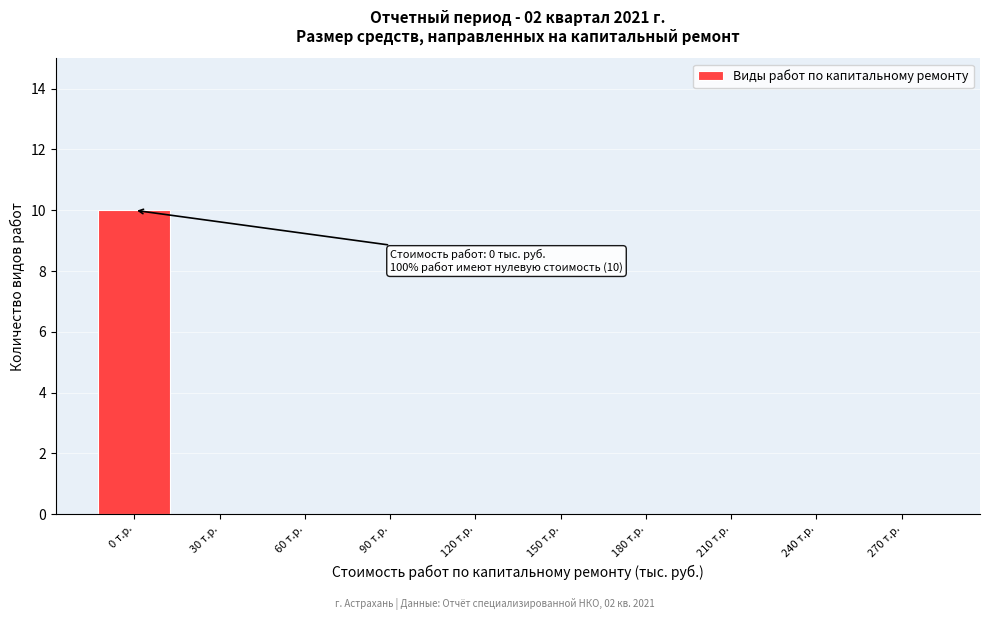

Reading left to right, list all the values displayed in this chart.

0 т.р.=10	30 т.р.=0	60 т.р.=0	90 т.р.=0	120 т.р.=0	150 т.р.=0	180 т.р.=0	210 т.р.=0	240 т.р.=0	270 т.р.=0